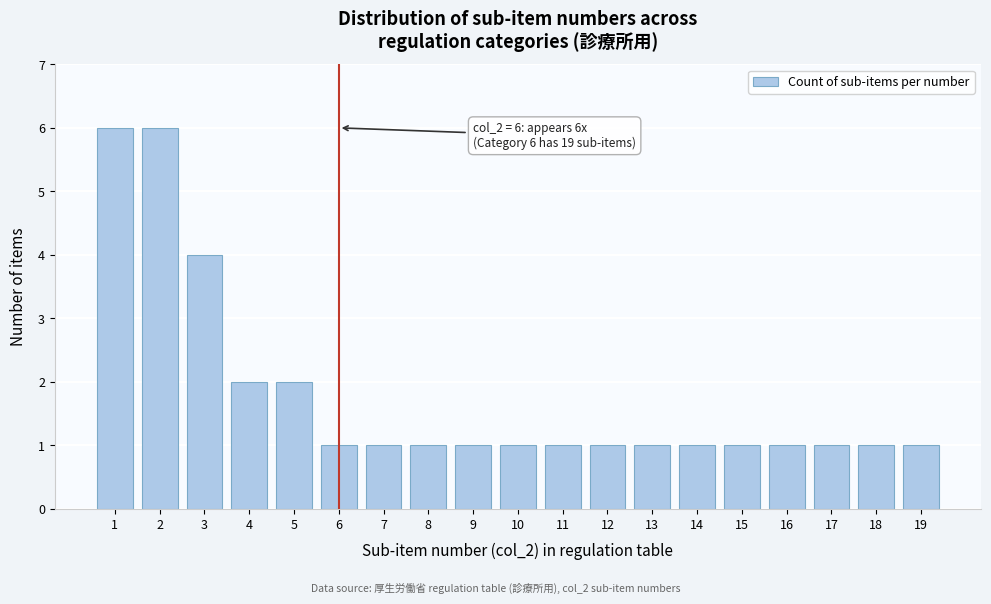

Reading left to right, list all the values displayed in this chart.

6	6	4	2	2	1	1	1	1	1	1	1	1	1	1	1	1	1	1